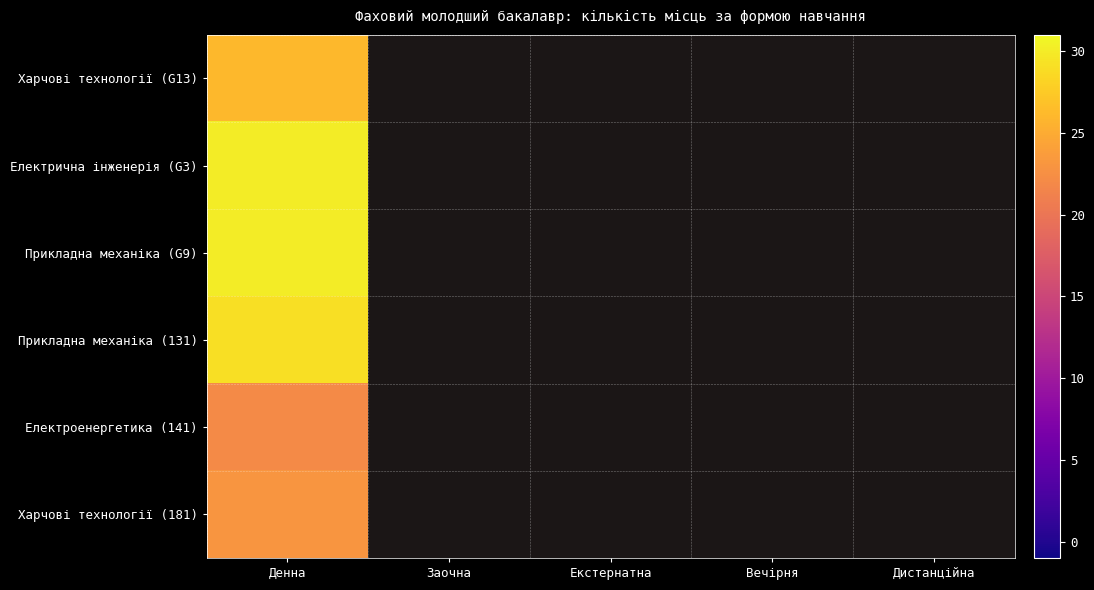

What is the difference between the maximum and minimum values in the 181 series?

23